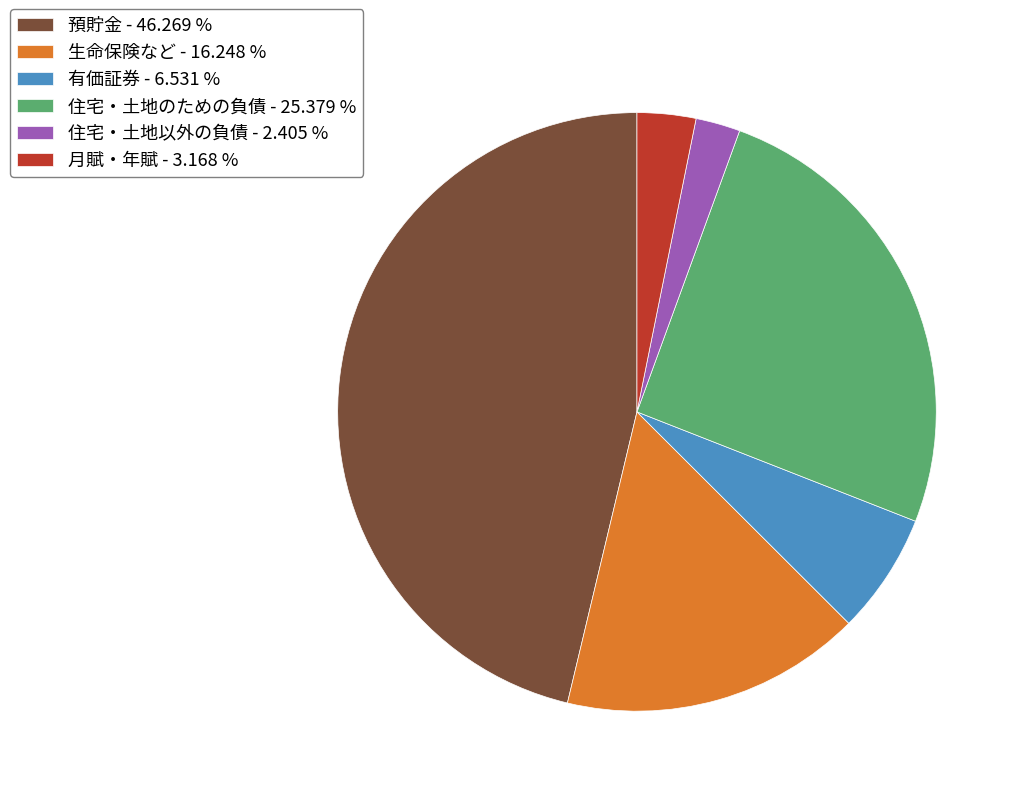

How many slices are in this pie chart?

6